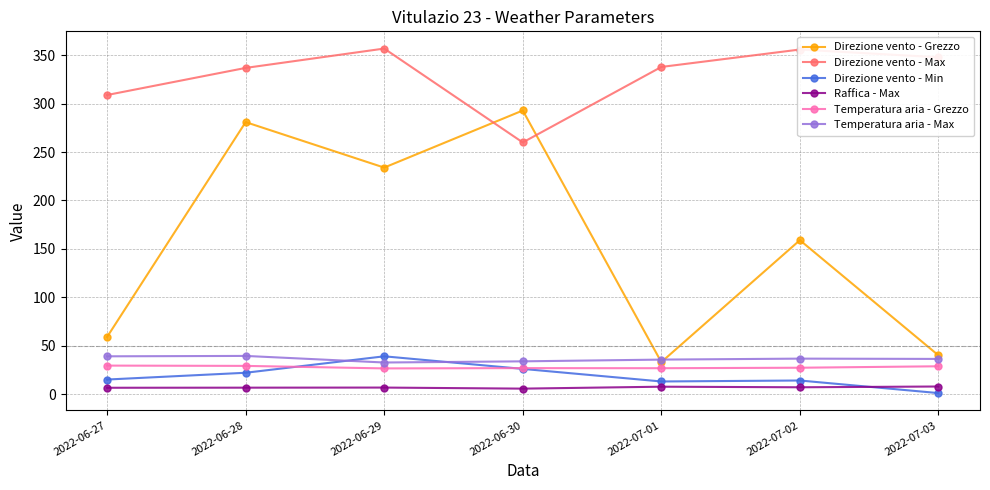

In Temperatura aria - Max, how many points are higher than both neighbors (excluding endpoints)?

2